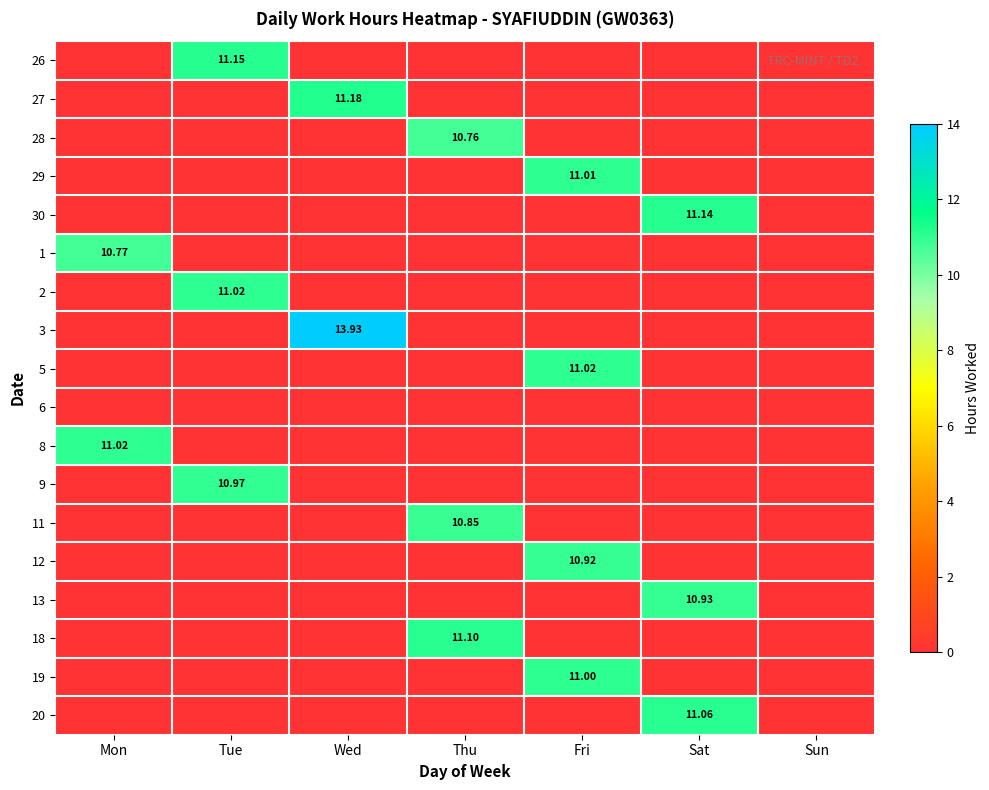

At which category is the sum across all series the highest?

Fri